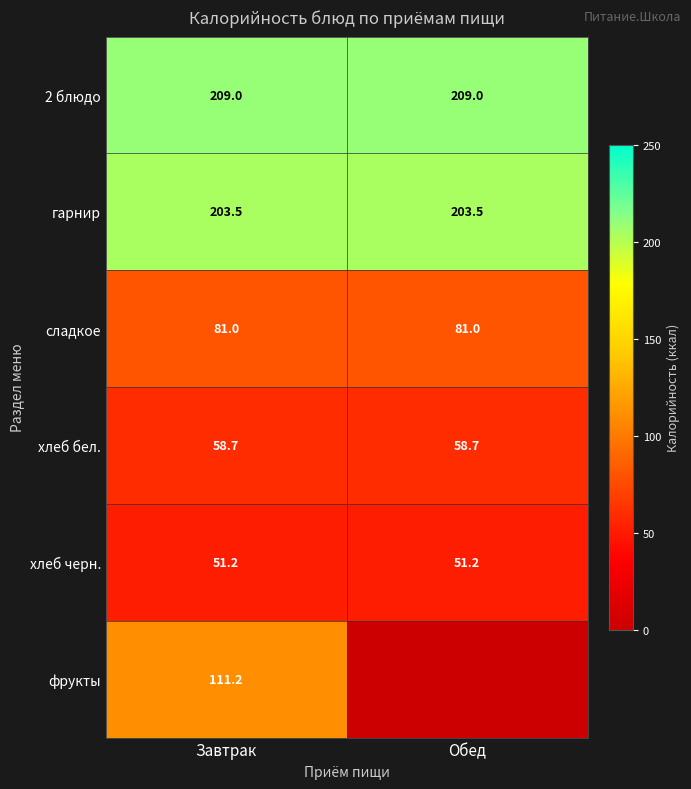

What is the highest value of the хлеб черн. series?

51.2